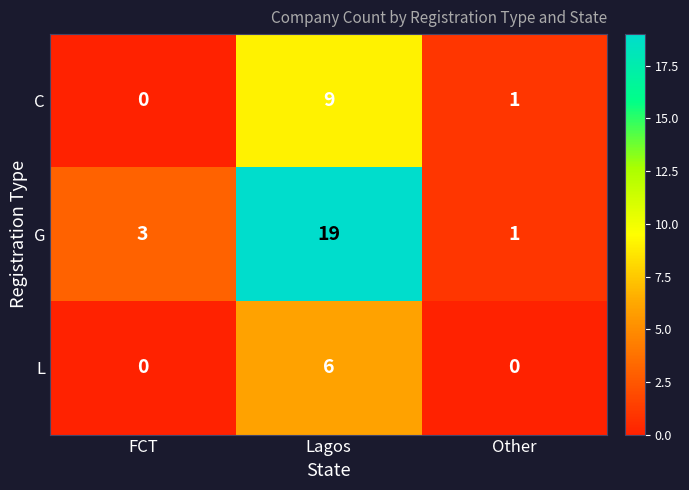

Which category has the highest value across all series?

Lagos